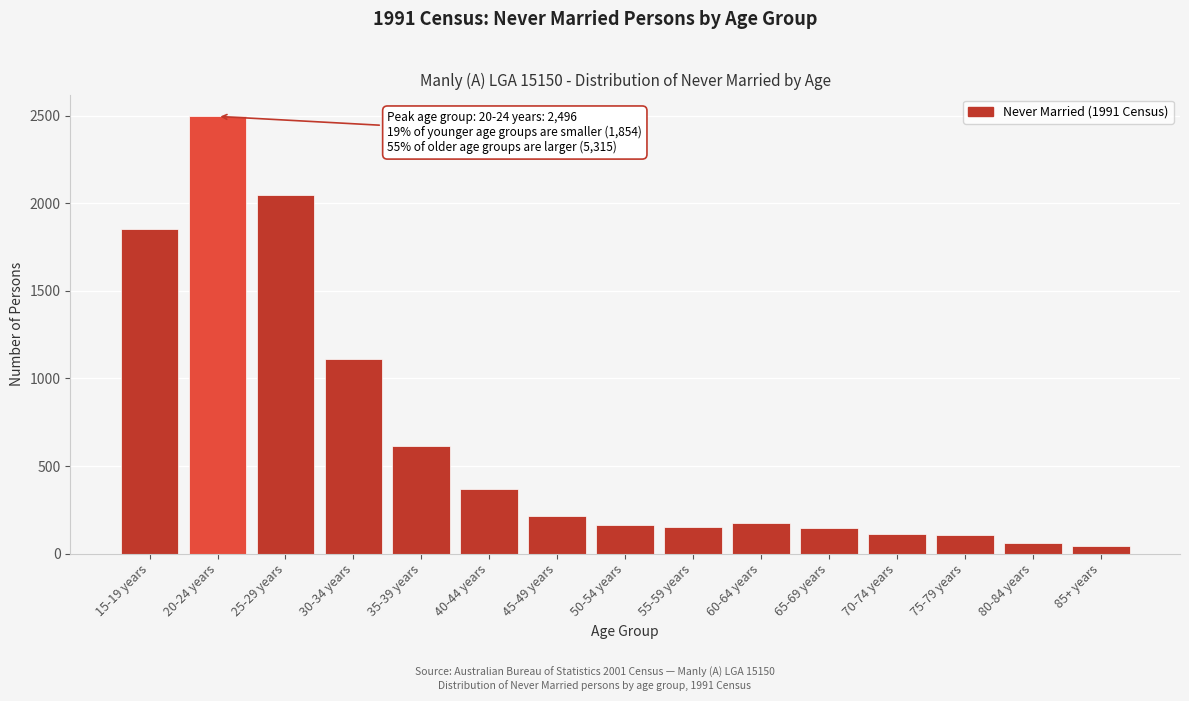

What is the ratio of the value at 40-44 years to the value at 35-39 years?

0.6